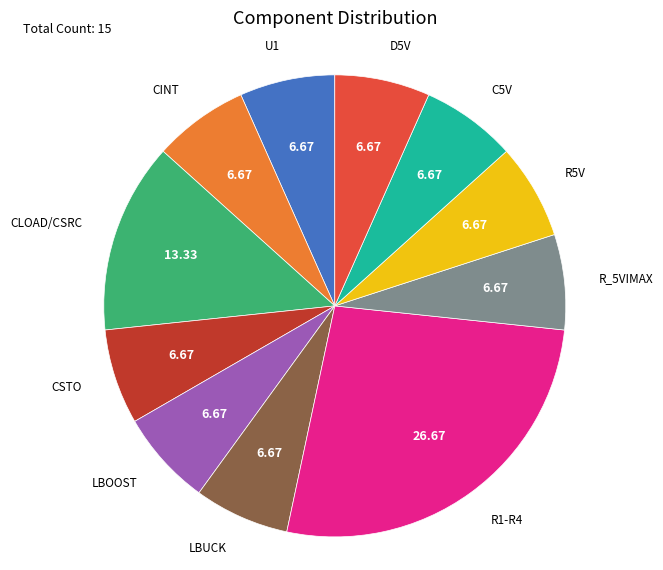

Approximately how many times larger is the value at U1 compared to LBOOST?

1.0